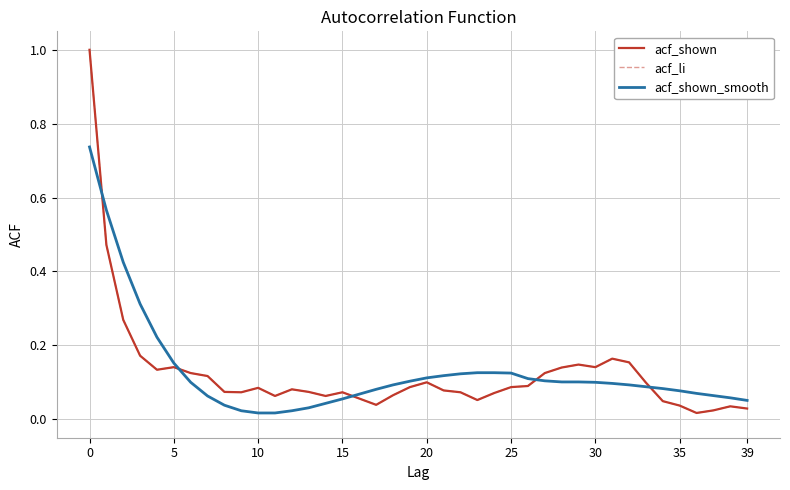

Does the chart display data point markers on the line(s)?

No